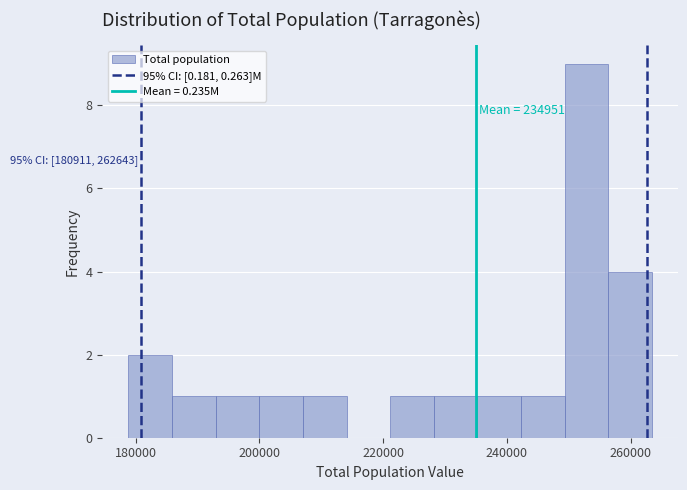

Around what value on the x-axis is the tallest bar? Give the approximate position of its centre, as read against the axis.

252000